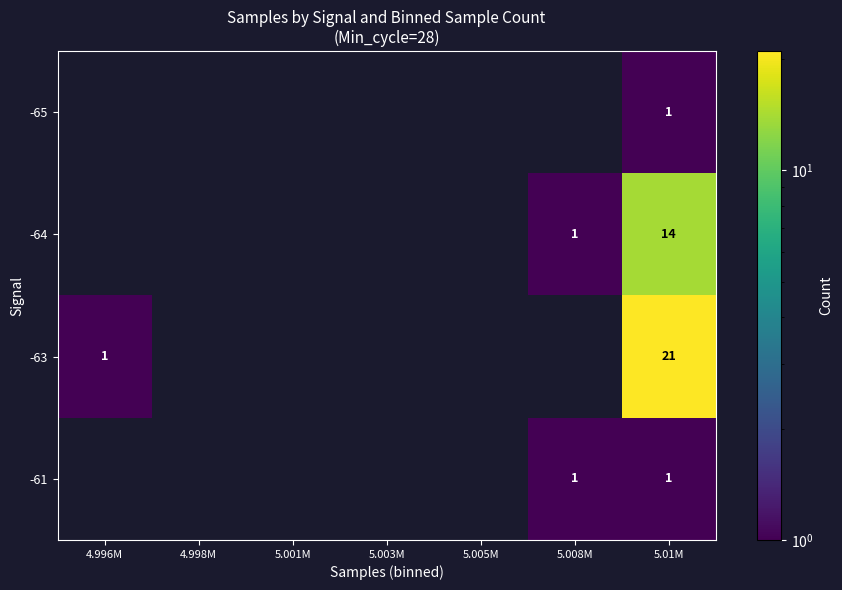

What is the total value across all series at 5.01M?

37